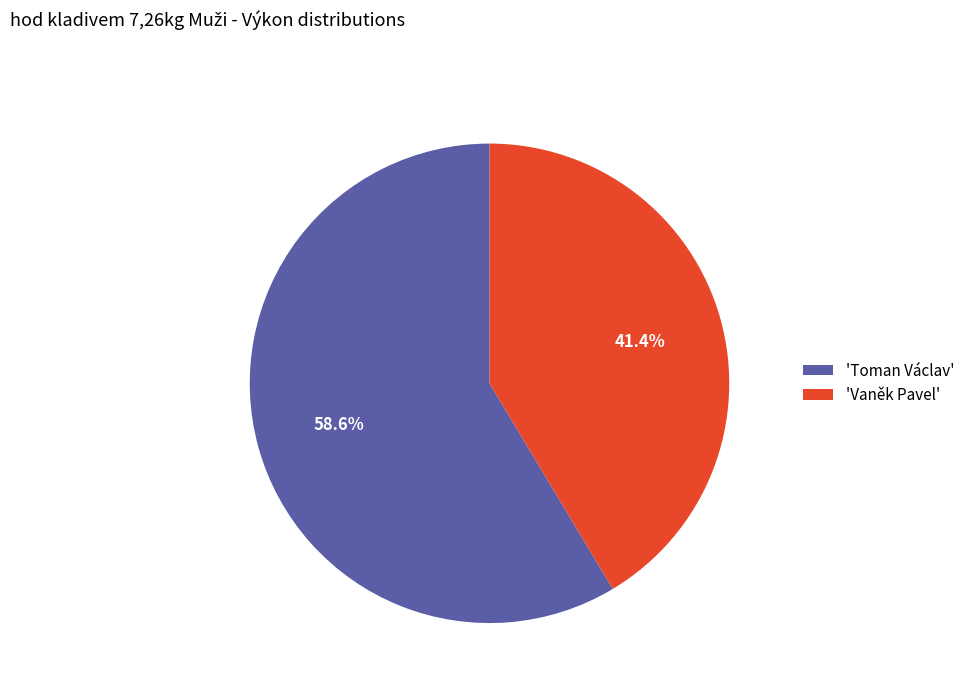

What percentage is NOT represented by 'Toman Václav'?

41.4%